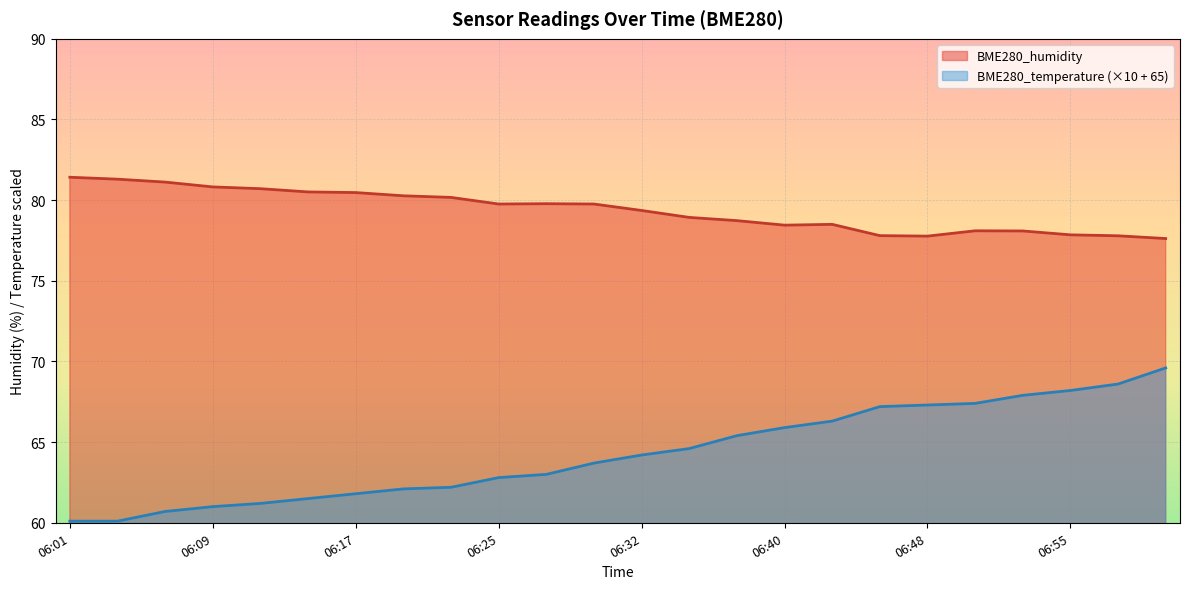

Which series has the largest range (max minus min)?

BME280_temperature (×10 + 65)